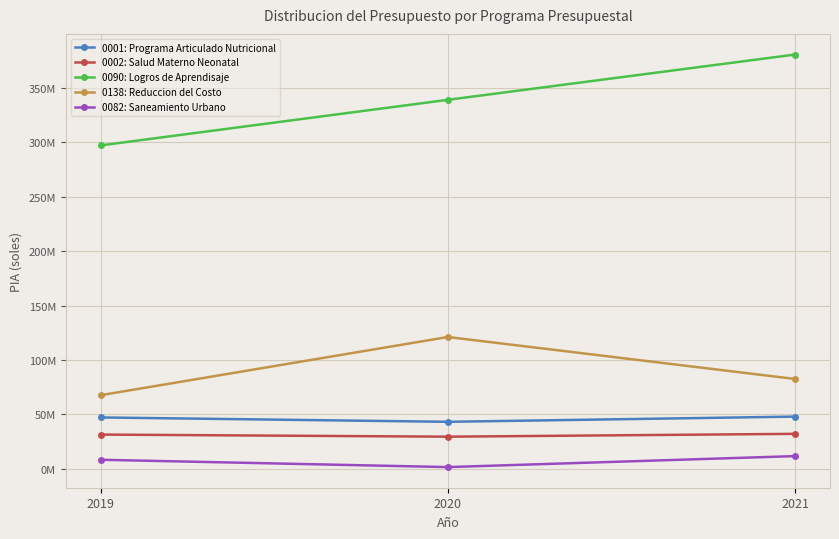

What is the maximum value for 0138: Reduccion del Costo?

121087419